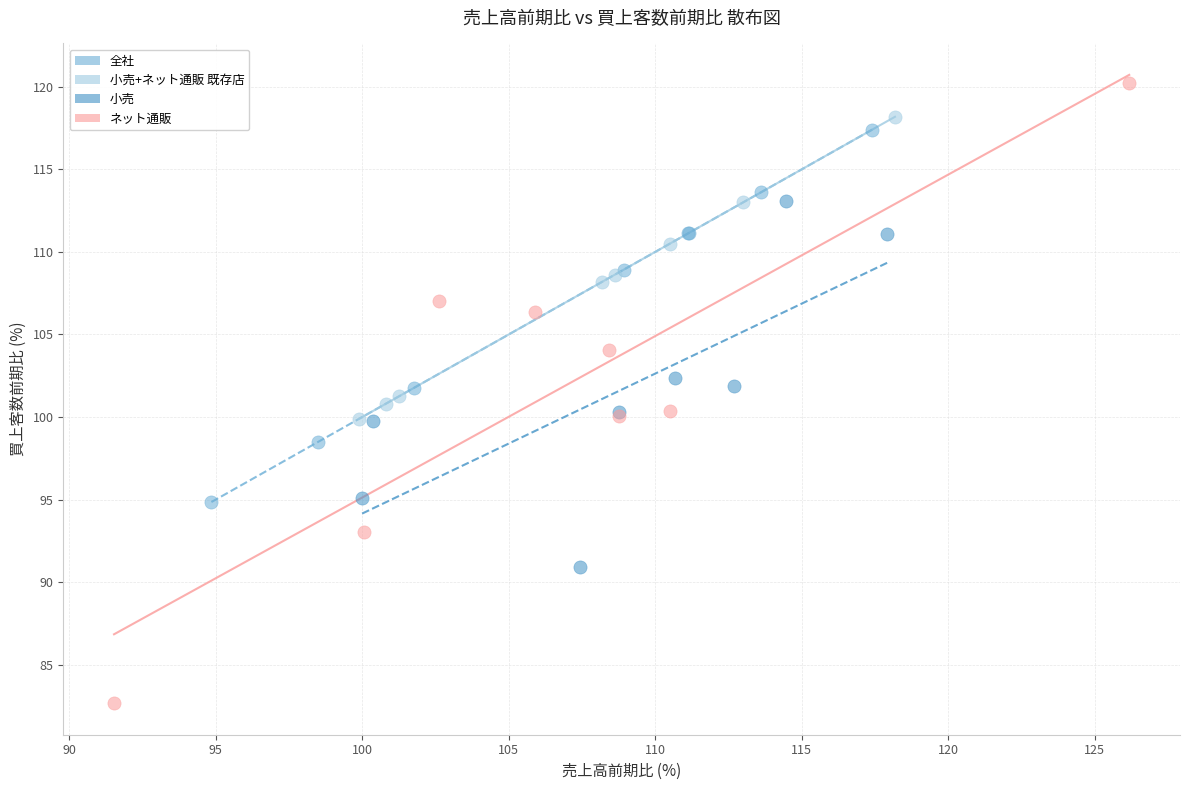

Which series contains the highest Y value?

ネット通販